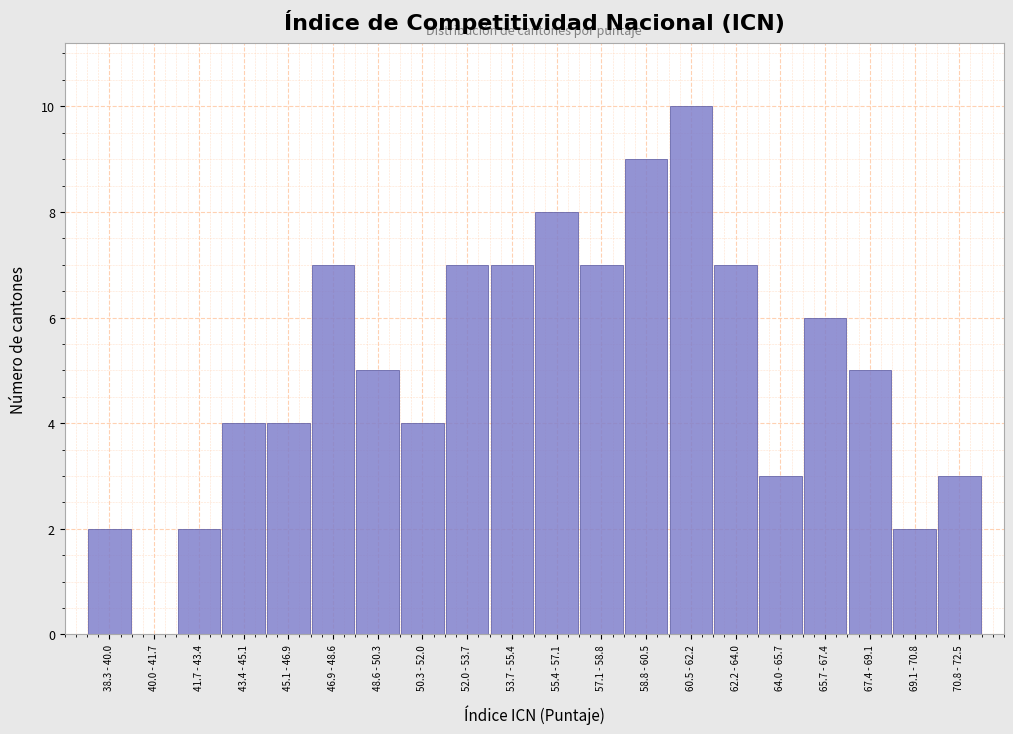

Reading right to left, transcribe all the data shown in this chart.

70.8 - 72.5=3	69.1 - 70.8=2	67.4 - 69.1=5	65.7 - 67.4=6	64.0 - 65.7=3	62.2 - 64.0=7	60.5 - 62.2=10	58.8 - 60.5=9	57.1 - 58.8=7	55.4 - 57.1=8	53.7 - 55.4=7	52.0 - 53.7=7	50.3 - 52.0=4	48.6 - 50.3=5	46.9 - 48.6=7	45.1 - 46.9=4	43.4 - 45.1=4	41.7 - 43.4=2	40.0 - 41.7=0	38.3 - 40.0=2